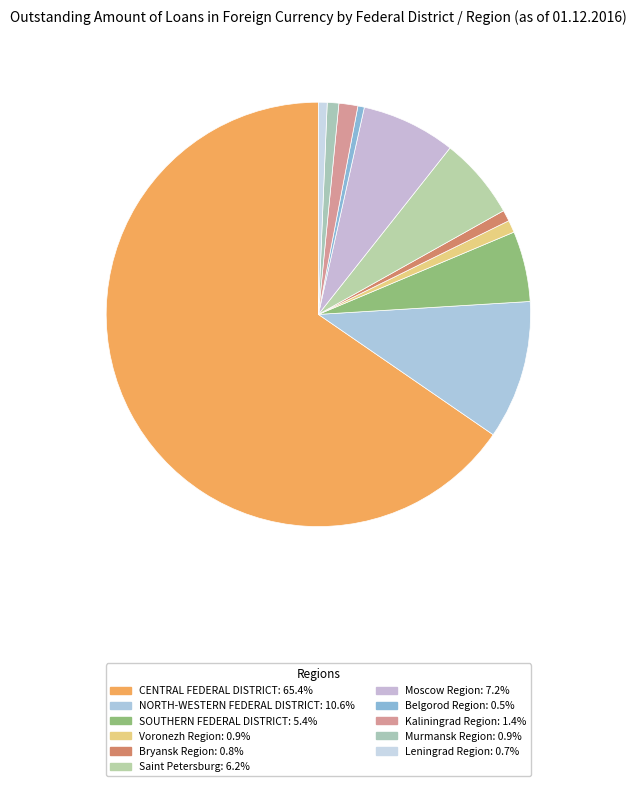

What percentage do Bryansk Region and Leningrad Region together represent?

1.5%